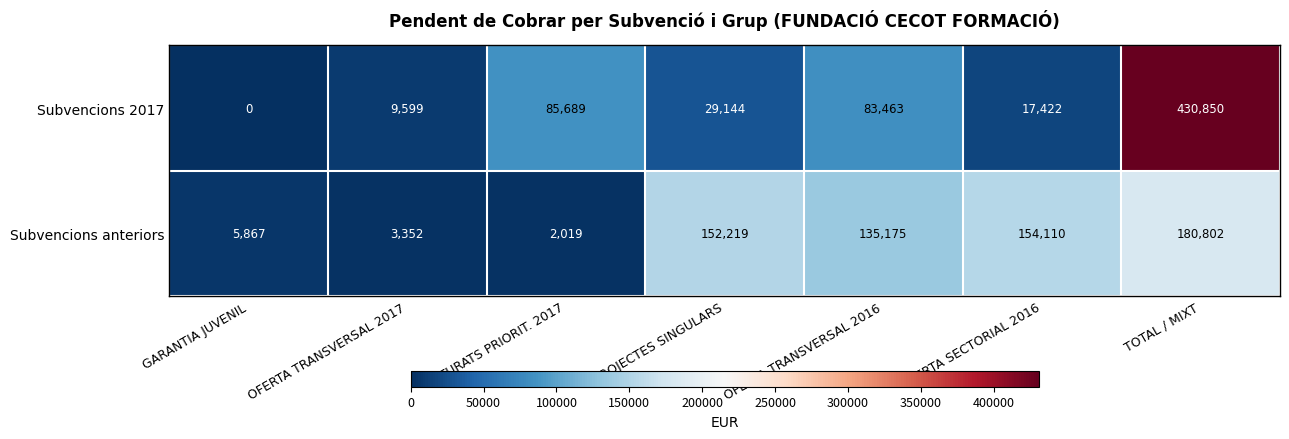

Rank the series by their maximum value, from highest to lowest.

Subvencions 2017, Subvencions anteriors